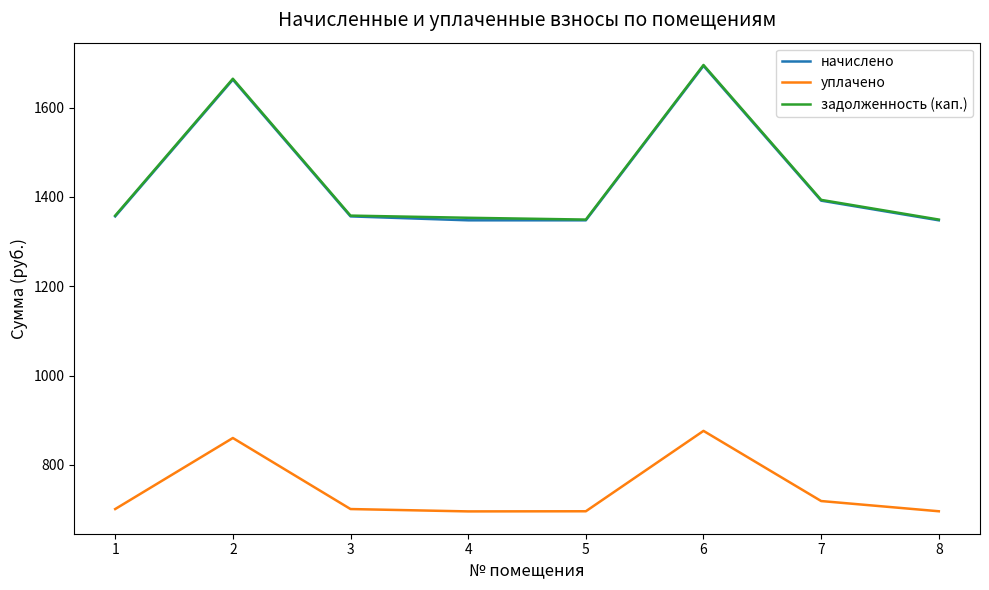

True or false: задолженность (кап.) and начислено cross at least once.

False